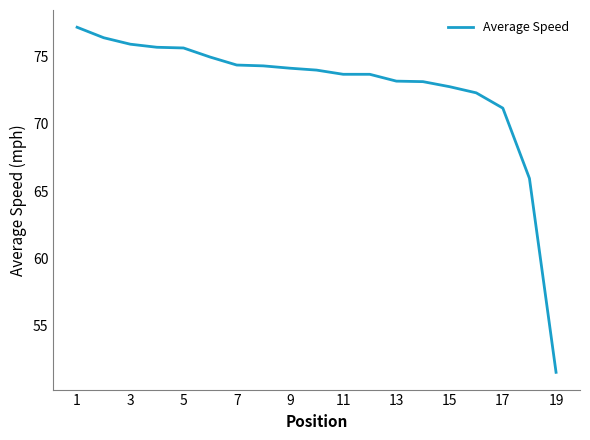

What is the greatest value displayed?

77.2